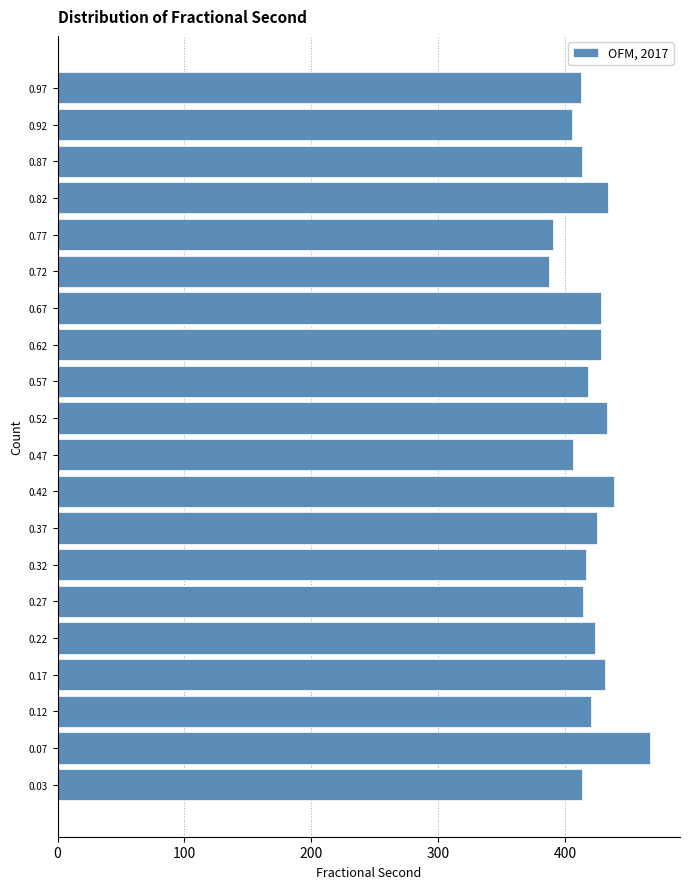

What is the length of the bar covering 0.50 to 0.55 on the y-axis? Neither the bar edges nor the lengths are printed on the chart, so give them approximately, as read against the axes.

430